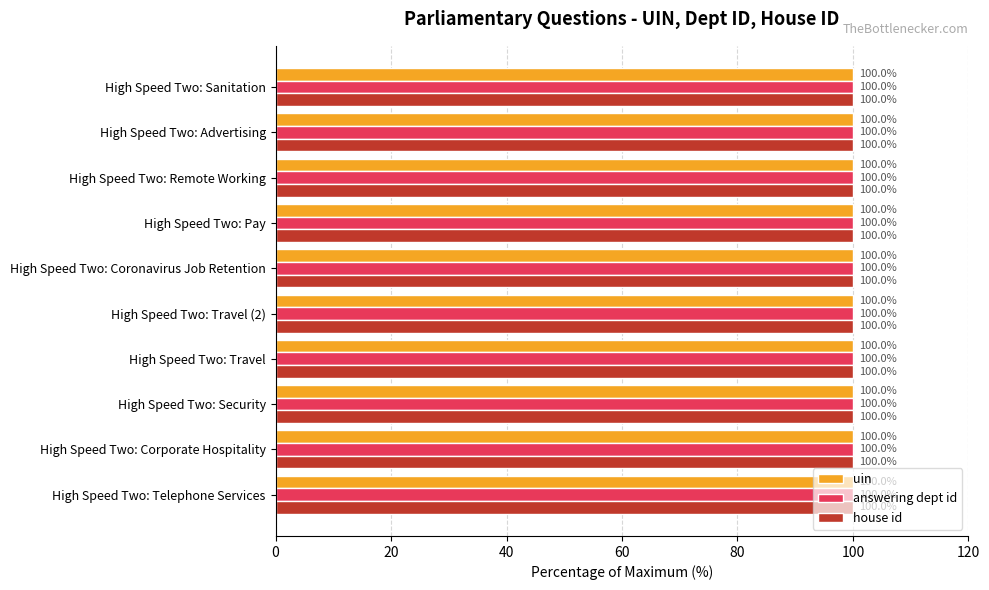

True or false: uin has a value of 43.5 at High Speed Two: Remote Working.

False